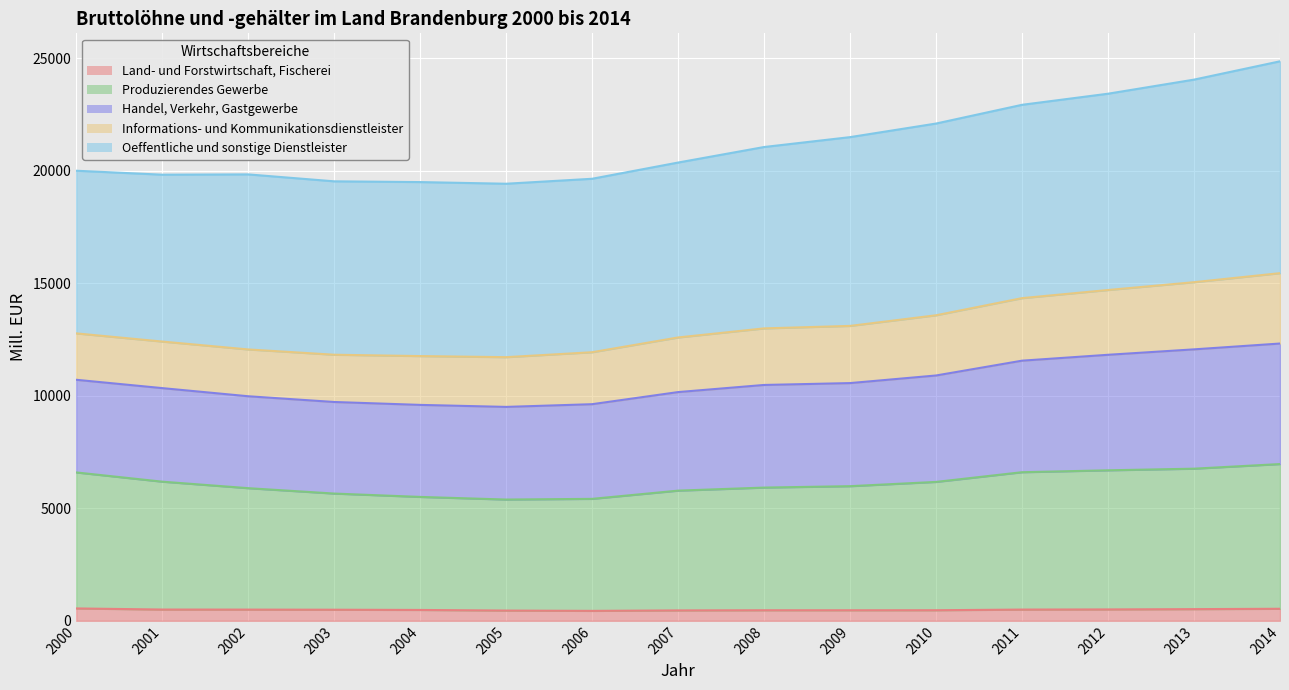

Which category has the highest value in the Land- und Forstwirtschaft, Fischerei series?

2000